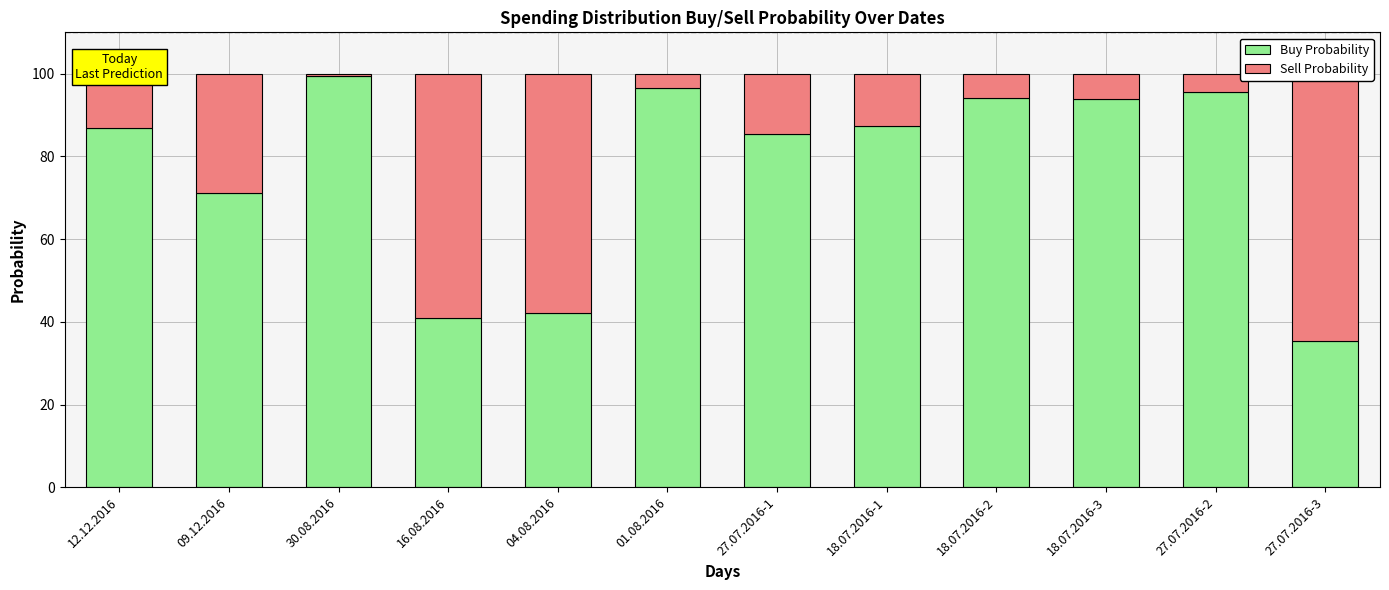

What is the difference between the highest and lowest values at 04.08.2016?

15.8